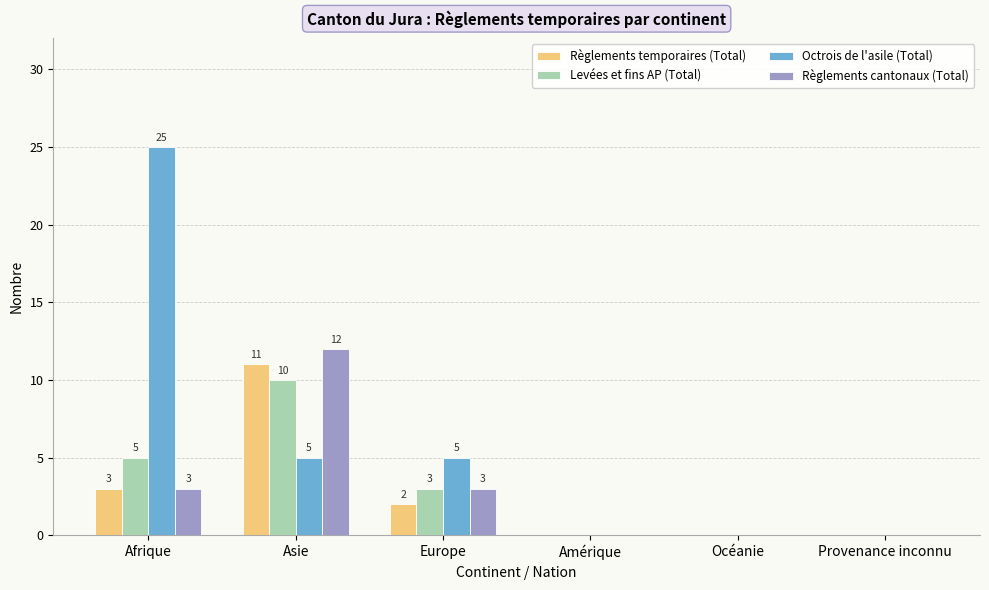

Reading right to left, transcribe all the data shown in this chart.

Règlements temporaires (Total): 0	0	0	2	11	3
Levées et fins AP (Total): 0	0	0	3	10	5
Octrois de l'asile (Total): 0	0	0	5	5	25
Règlements cantonaux (Total): 0	0	0	3	12	3